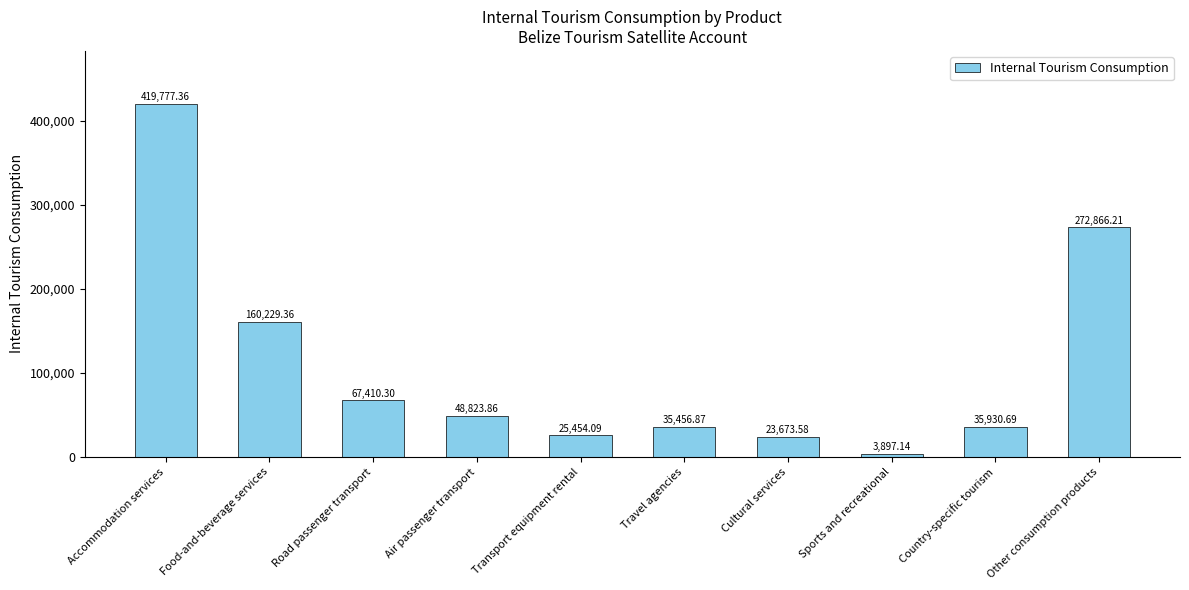

Reading left to right, list all the values displayed in this chart.

419777.4	160229.4	67410.3	48823.9	25454.1	35456.9	23673.6	3897.1	35930.7	272866.2